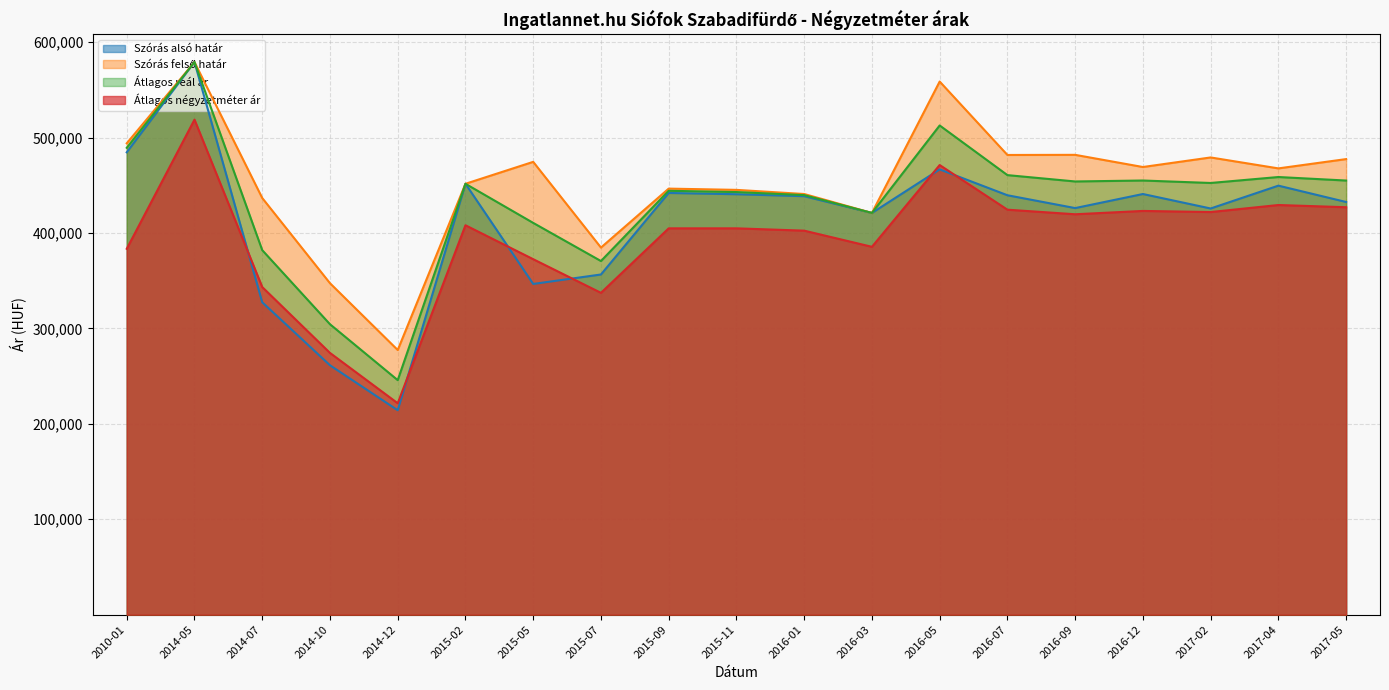

Rank the categories by Átlagos reál ár value from highest to lowest.

2014-05, 2016-05, 2010-01, 2016-07, 2017-04, 2016-12, 2017-05, 2016-09, 2017-02, 2015-02, 2015-09, 2015-11, 2016-01, 2016-03, 2015-05, 2014-07, 2015-07, 2014-10, 2014-12